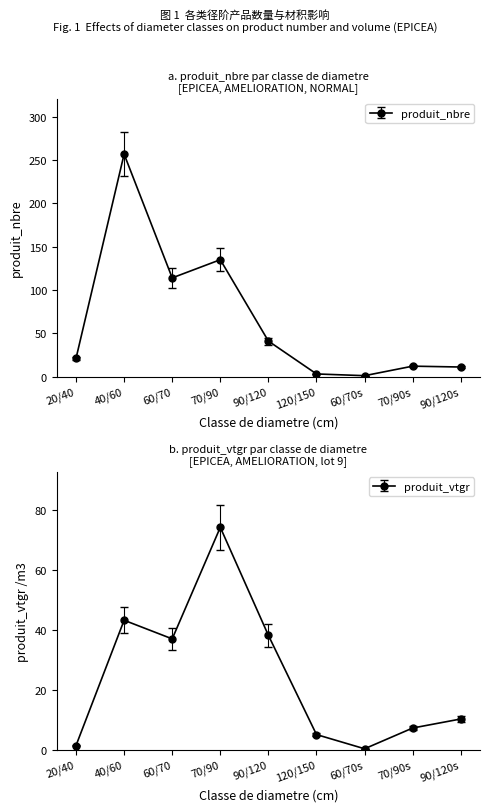

What is the sum of the produit_nbre values at 120/150 and 60/70s?

4.4